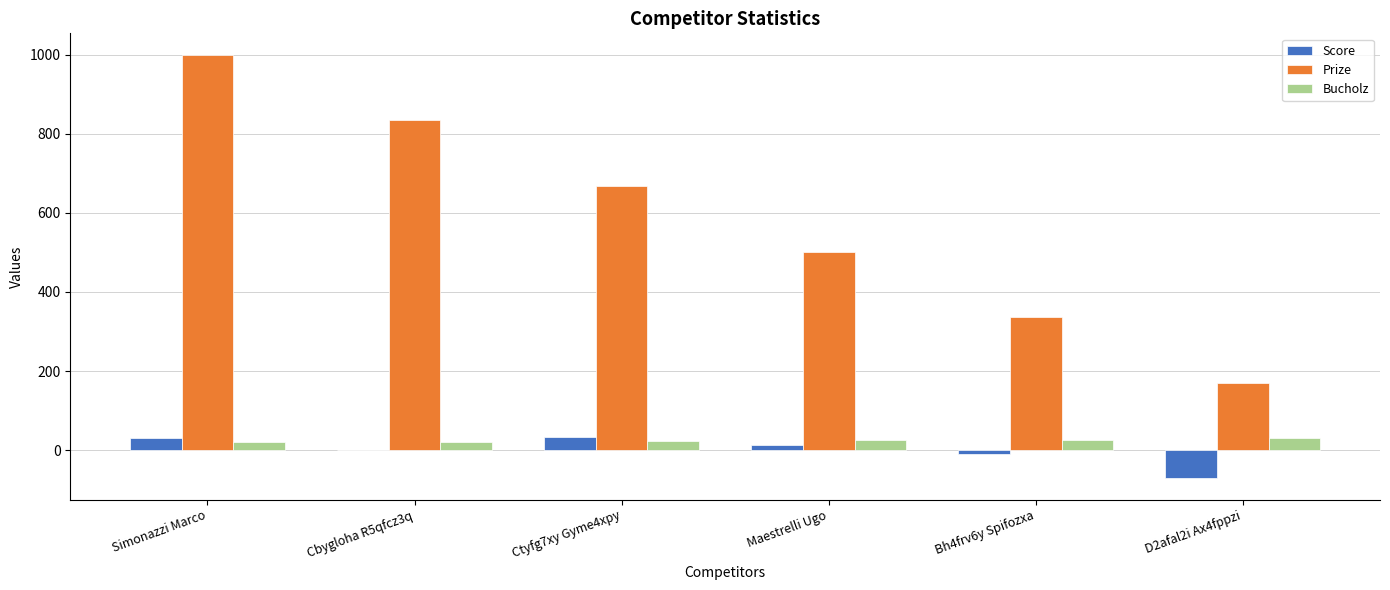

The value of Prize at Cbygloha R5qfcz3q is 834. True or false?

True